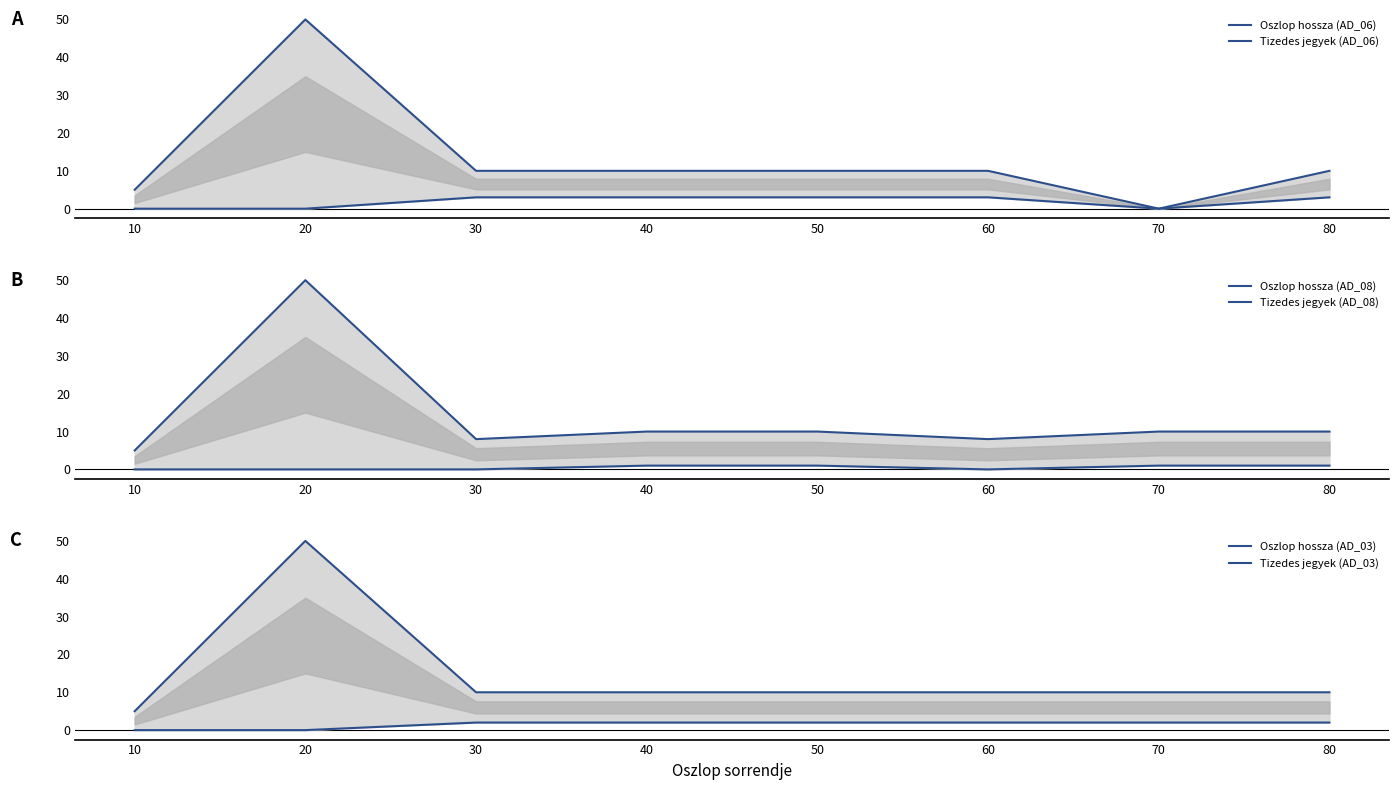

At which category does Oszlop hossza (AD_06) reach its first local peak?

20